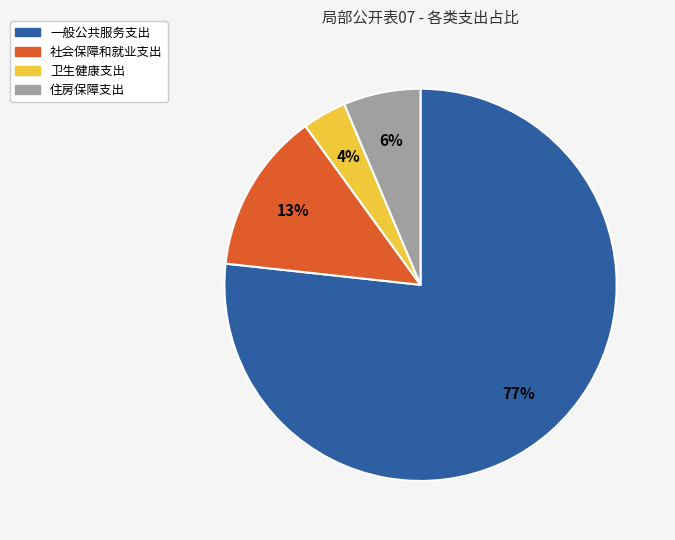

Which slice is the largest?

一般公共服务支出